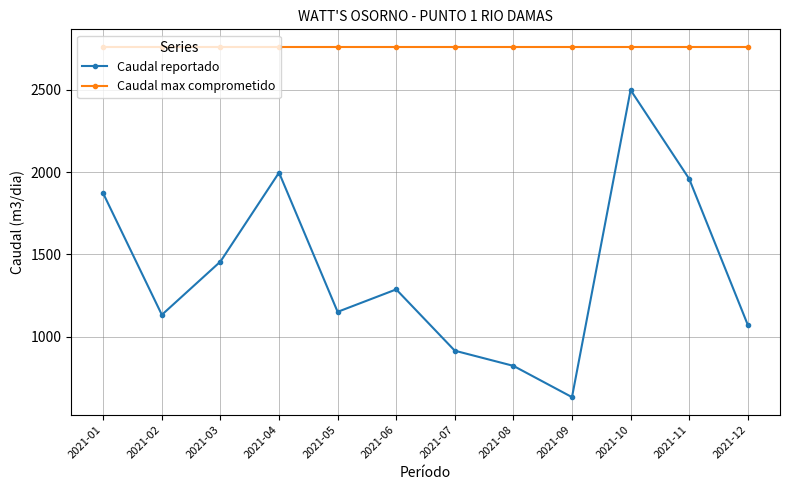

How many lines are shown in the chart?

2